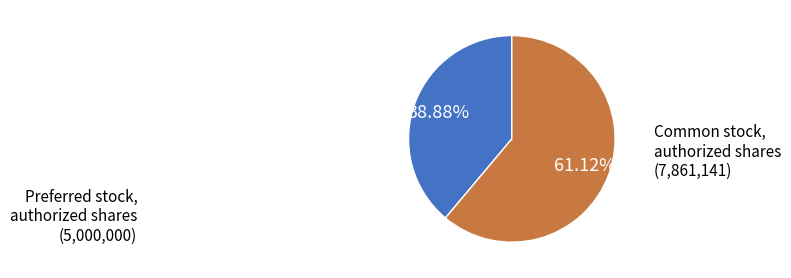

Does any single category account for the majority?

Yes